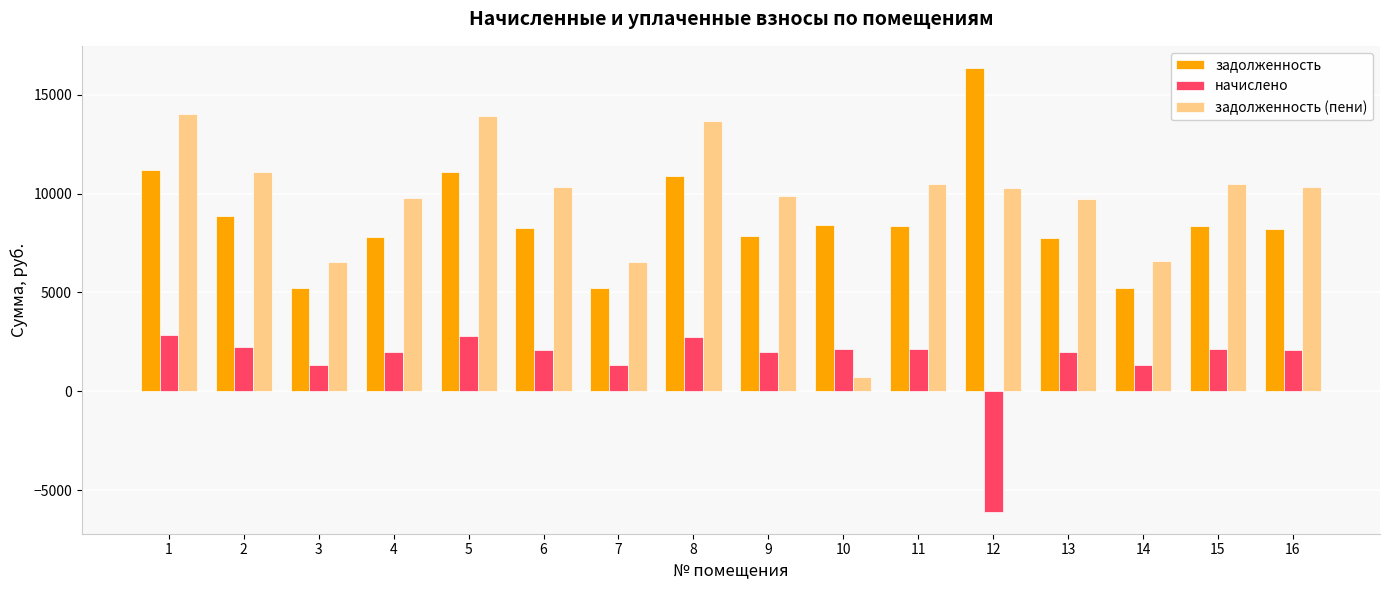

Which series has the widest spread of values?

задолженность (пени)